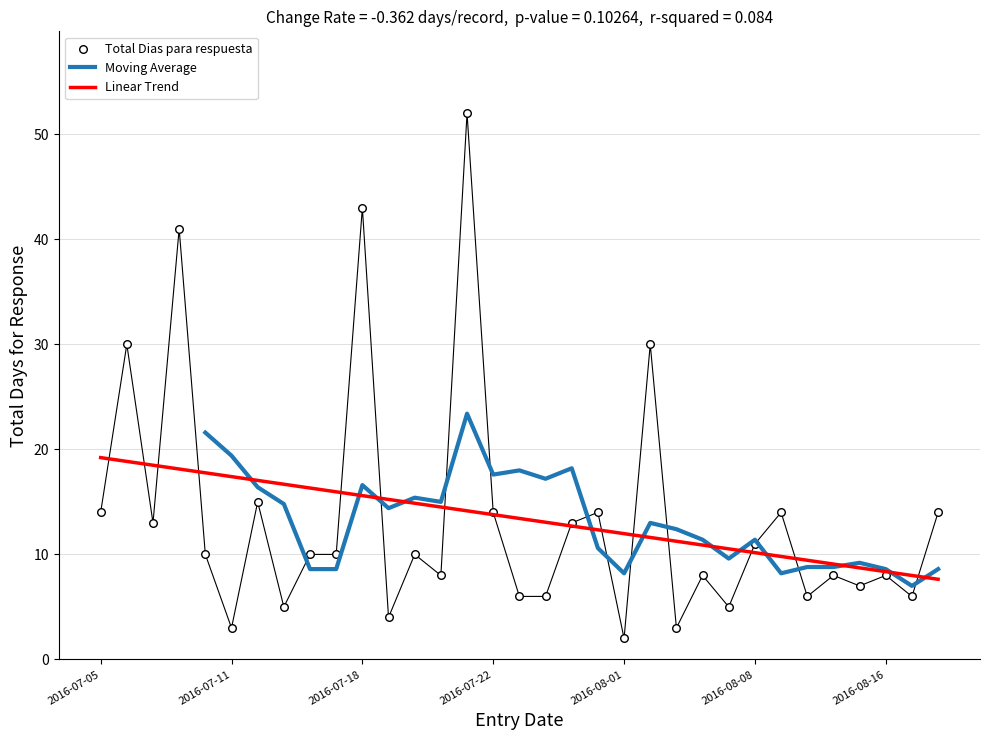

The value of Moving Average at 2016-08-08 is 11.4. True or false?

True